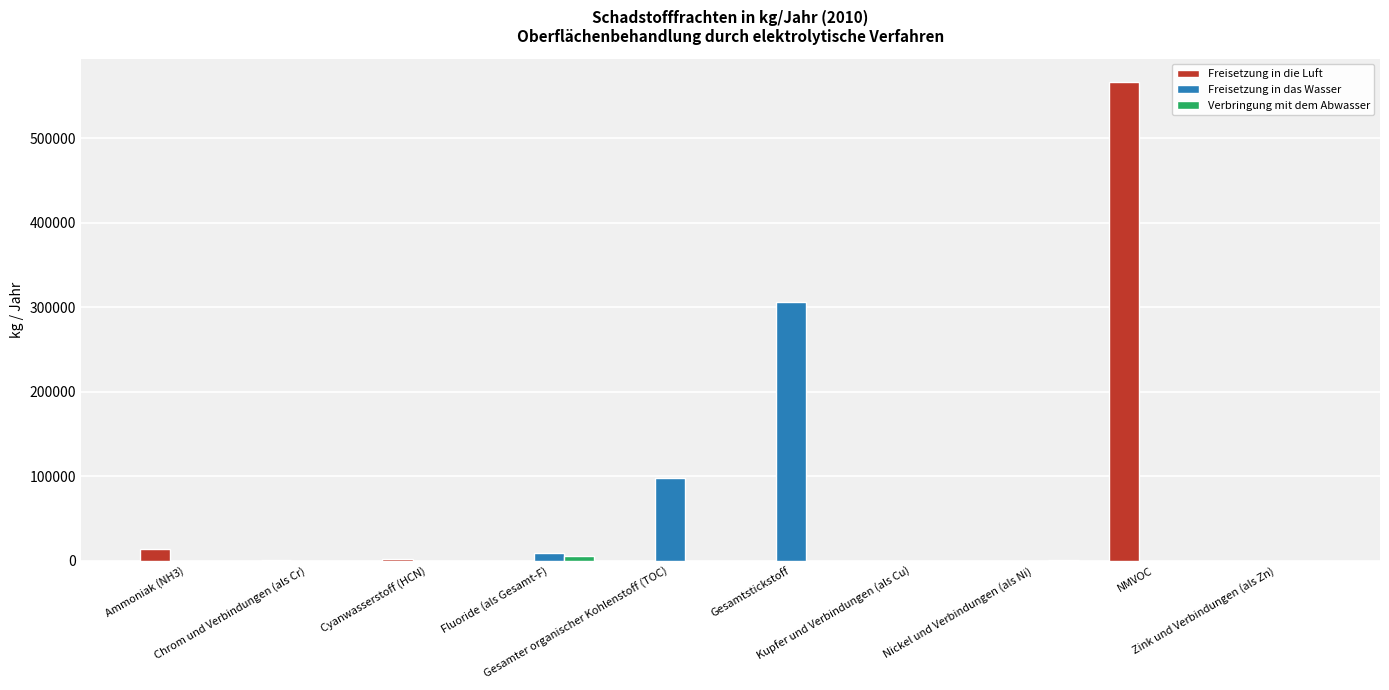

What is the highest value of the Freisetzung in das Wasser series?

306000